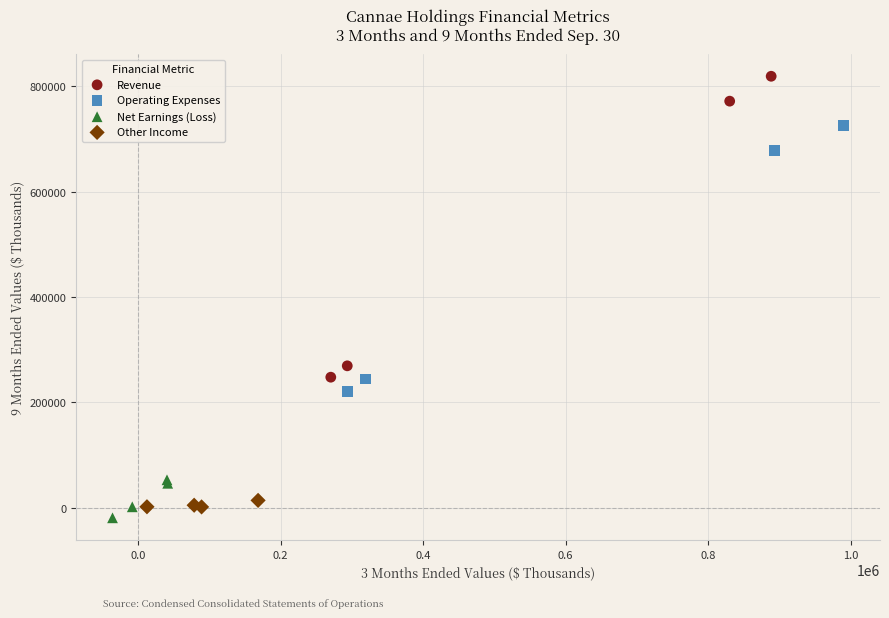

Which series has the largest Y range (max minus min)?

Revenue